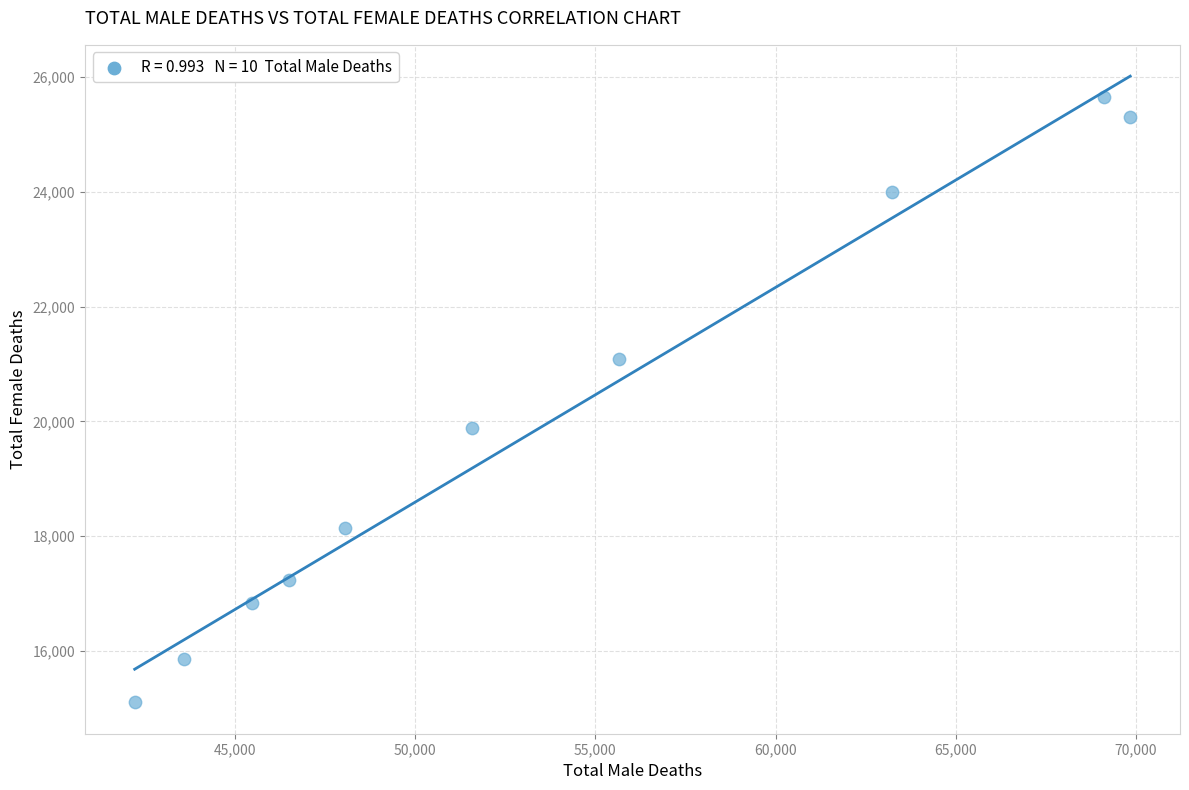

What Y value in the scatter plot is closest to 20380?

19891